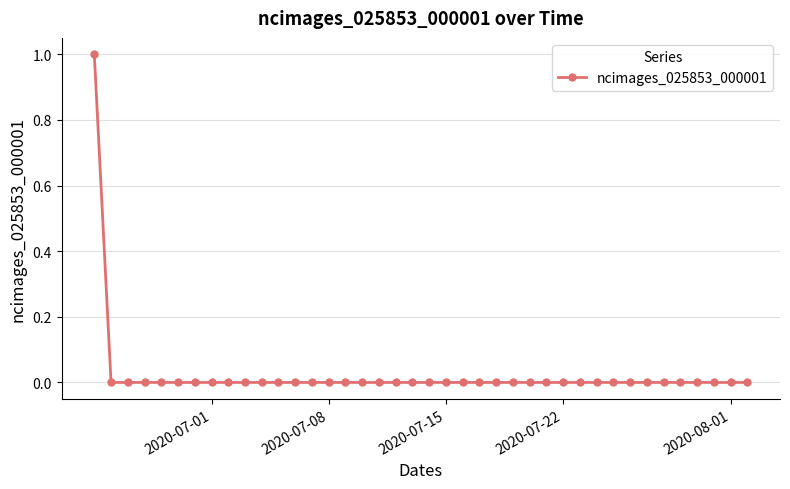

True or false: the data has more than 1 interior local peaks.

False